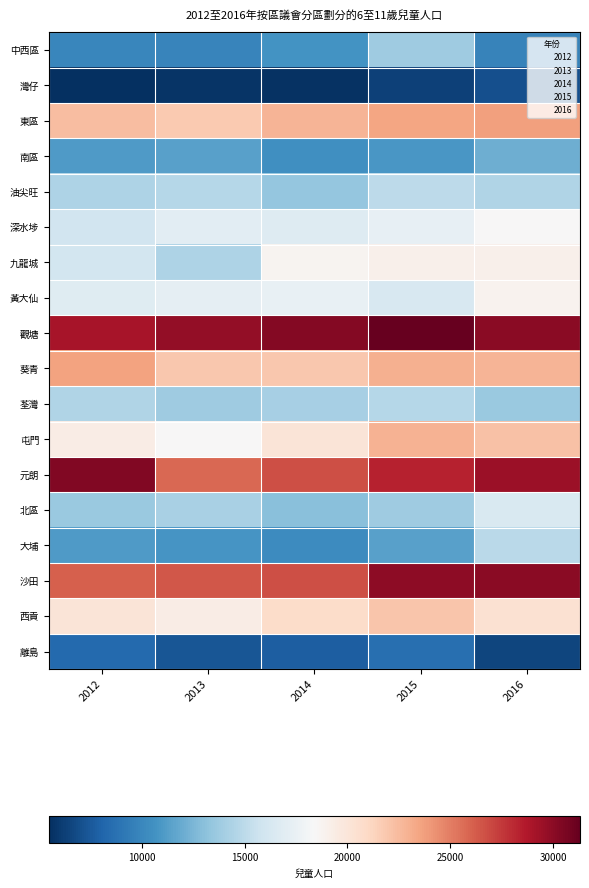

Which has a higher value, 2013 or 2015?

2015